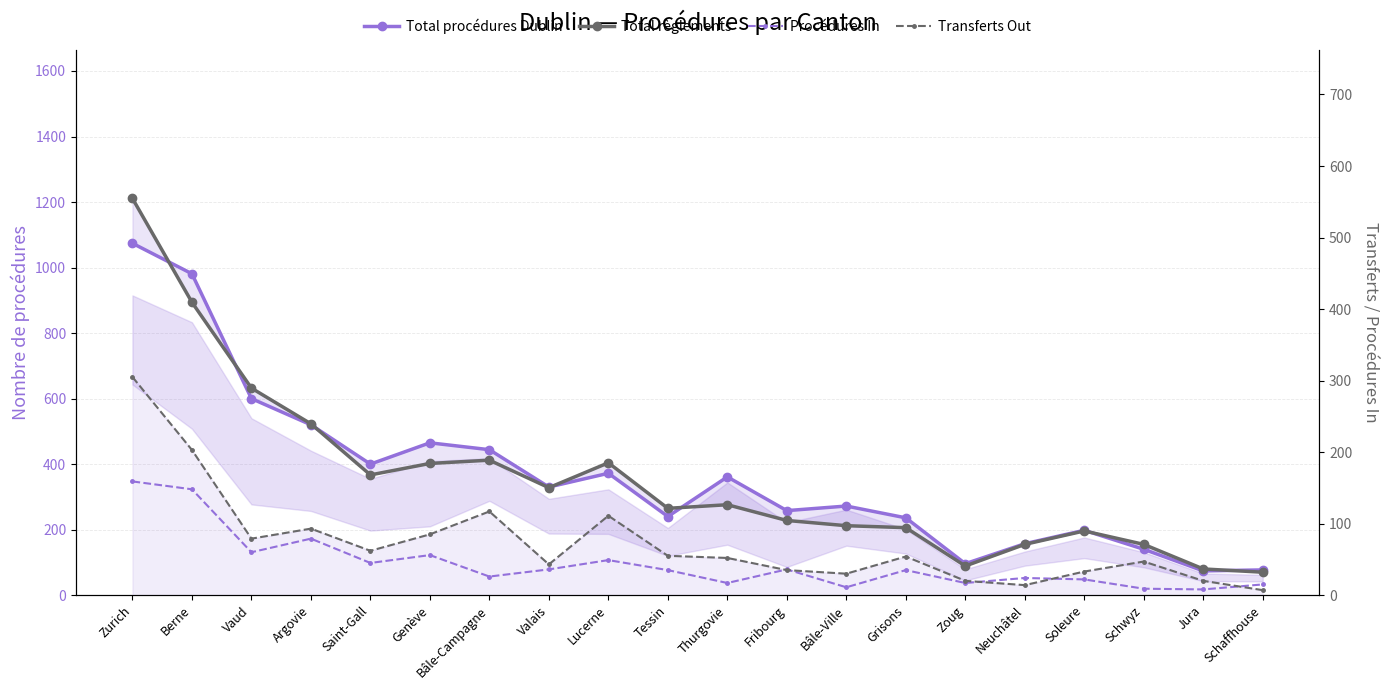

True or false: Procédures In and Total règlements intersect in this chart.

False